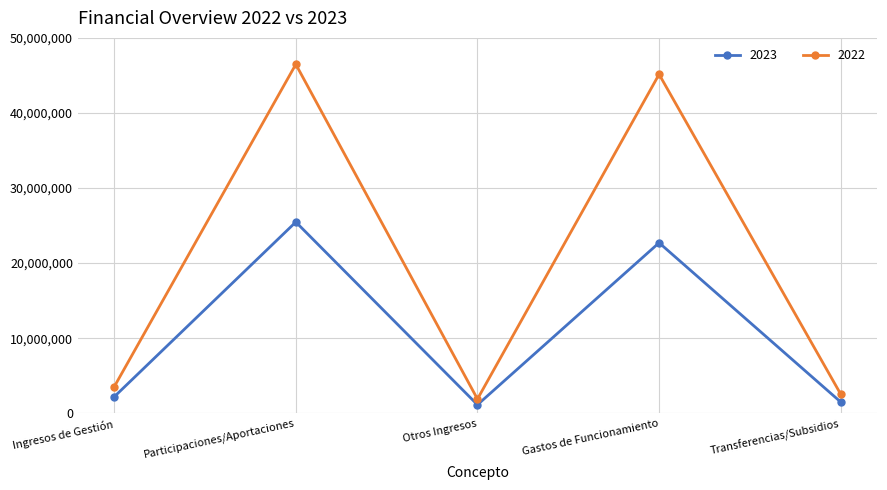

What is the difference between the maximum and second lowest values in the 2022 series?

43938671.9